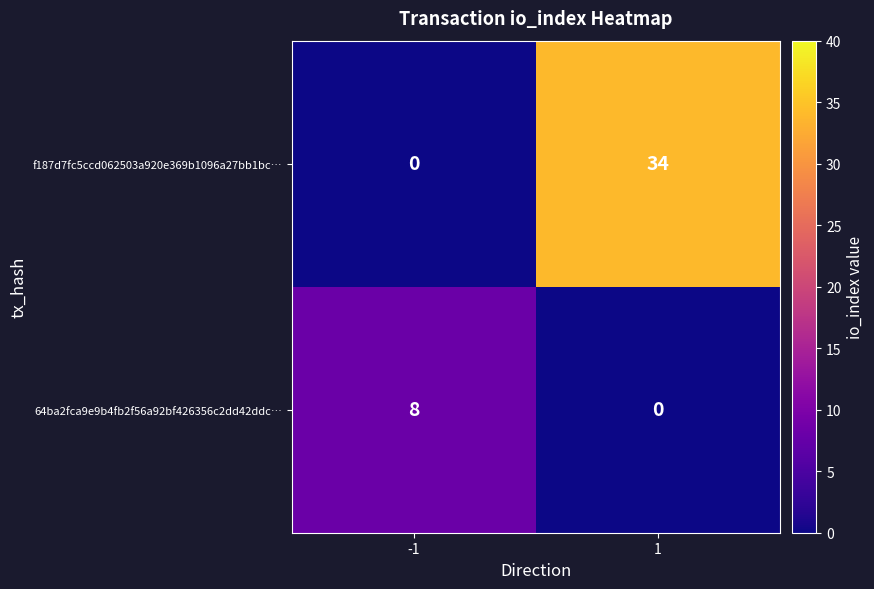

How many distinct data groups are displayed?

2